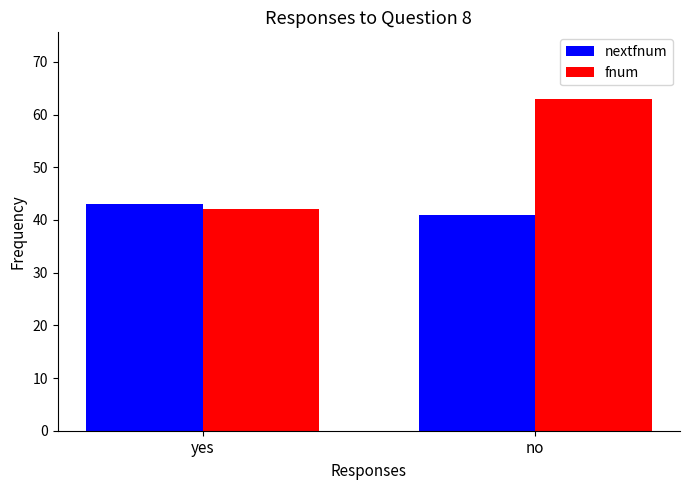

What is the difference between the maximum and minimum values in the fnum series?

21